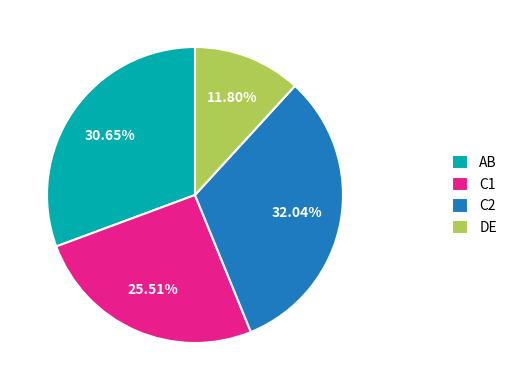

Is the sum of DE and AB greater than half?

No